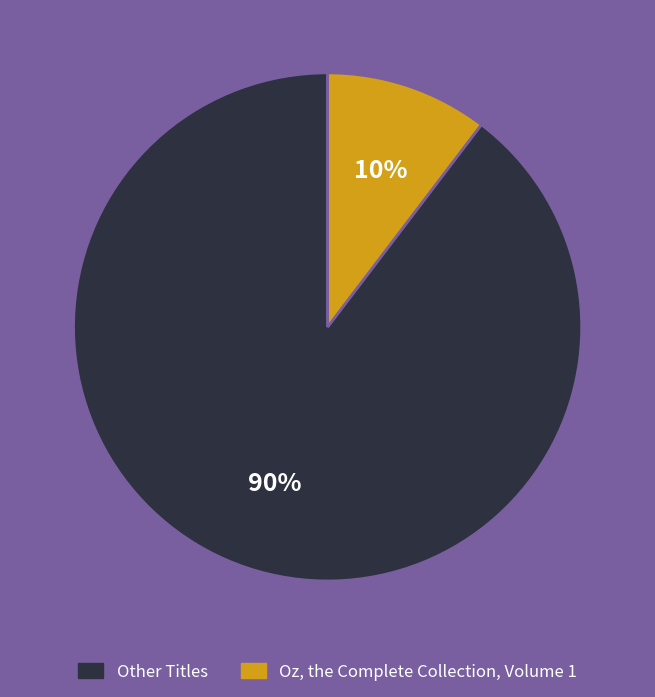

To the nearest percent, what is the average slice percentage?

50%